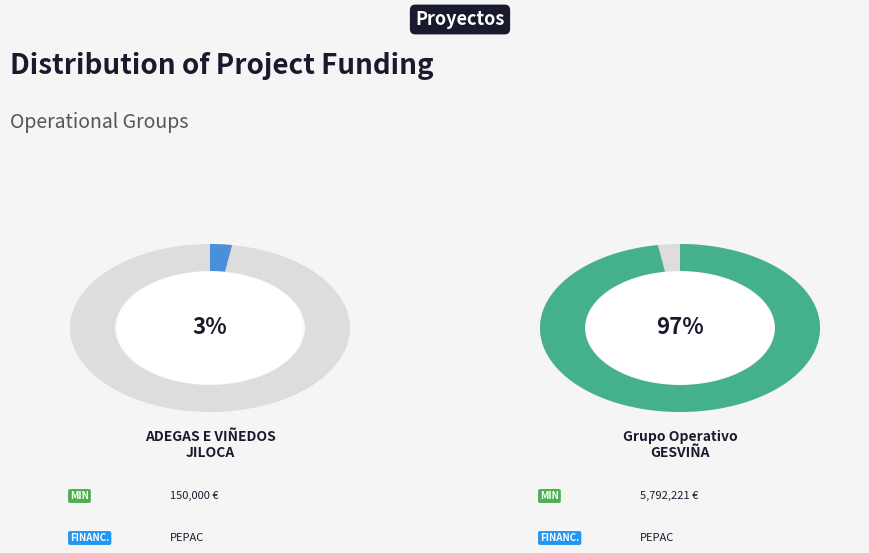

What is the largest slice in the pie chart?

Grupo Operativo GESVIÑA